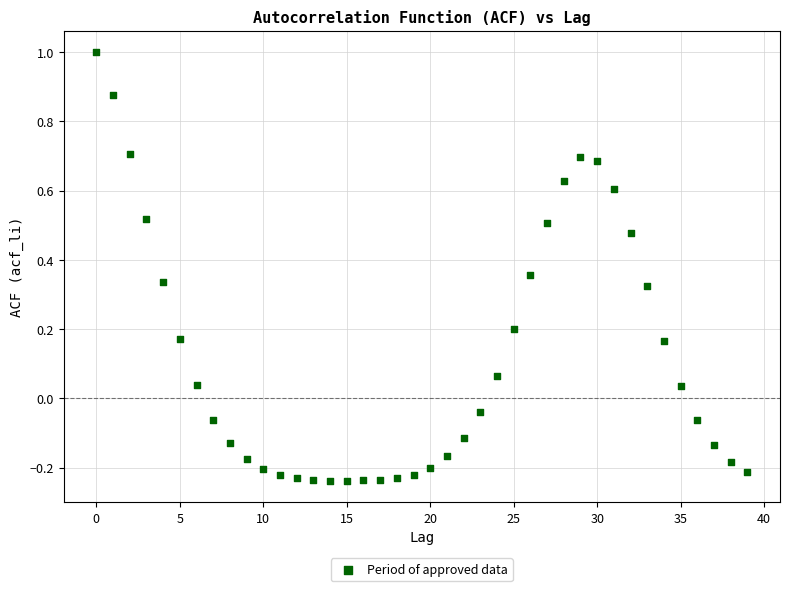

What is the range of Y values (max minus min)?

1.2